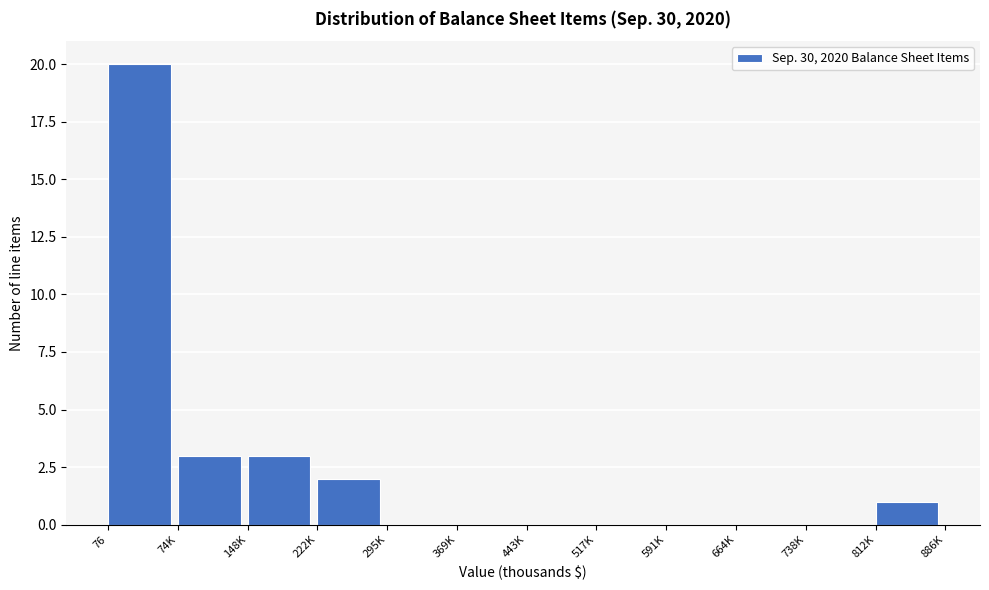

Reading right to left, list all the values displayed in this chart.

812K=1	738K=0	664K=0	591K=0	517K=0	443K=0	369K=0	295K=0	222K=2	148K=3	74K=3	76=20